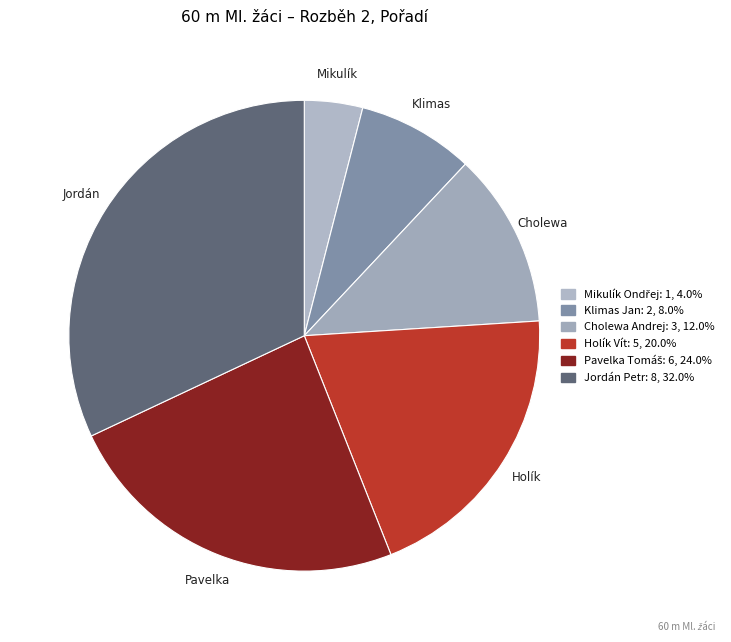

Is Mikulík the majority of the pie?

No